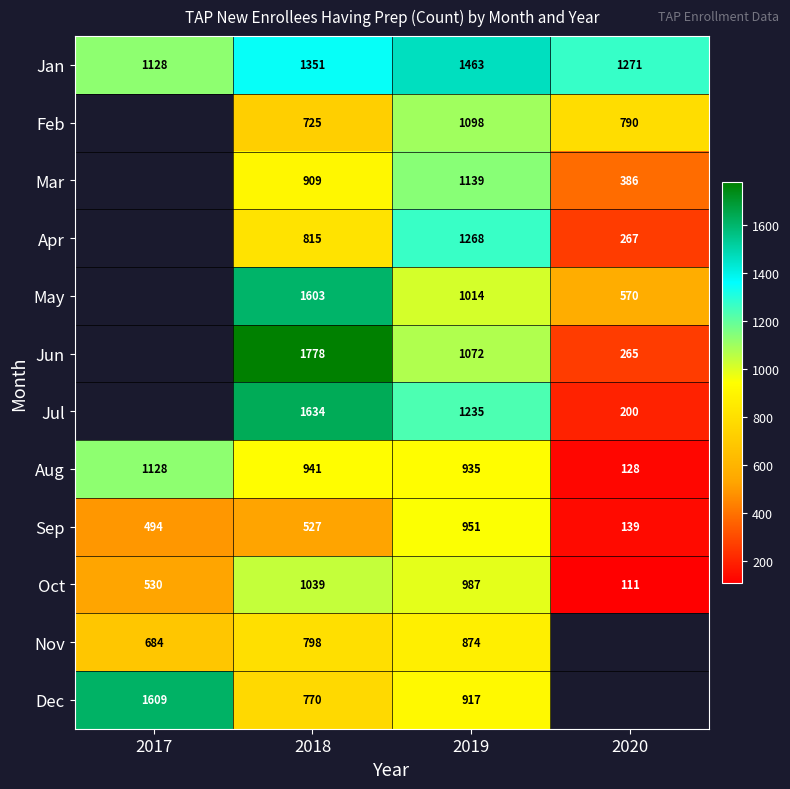

At how many categories does at least one series exceed 1669?

1